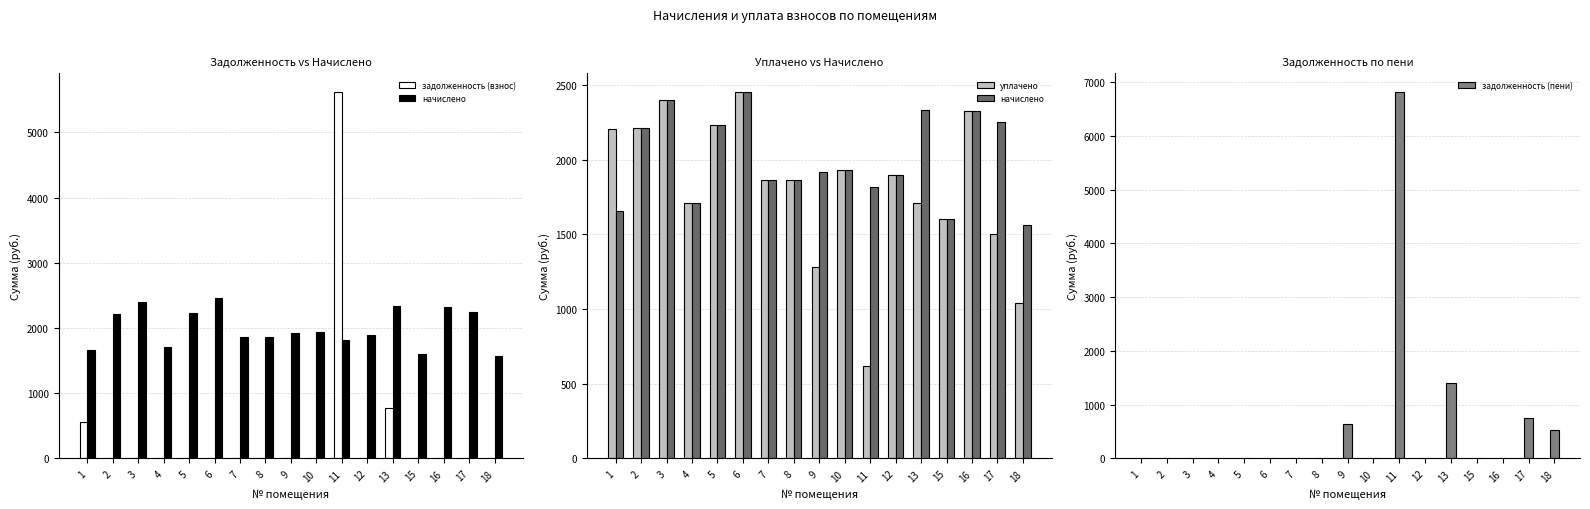

How many categories are shown in the chart?

17